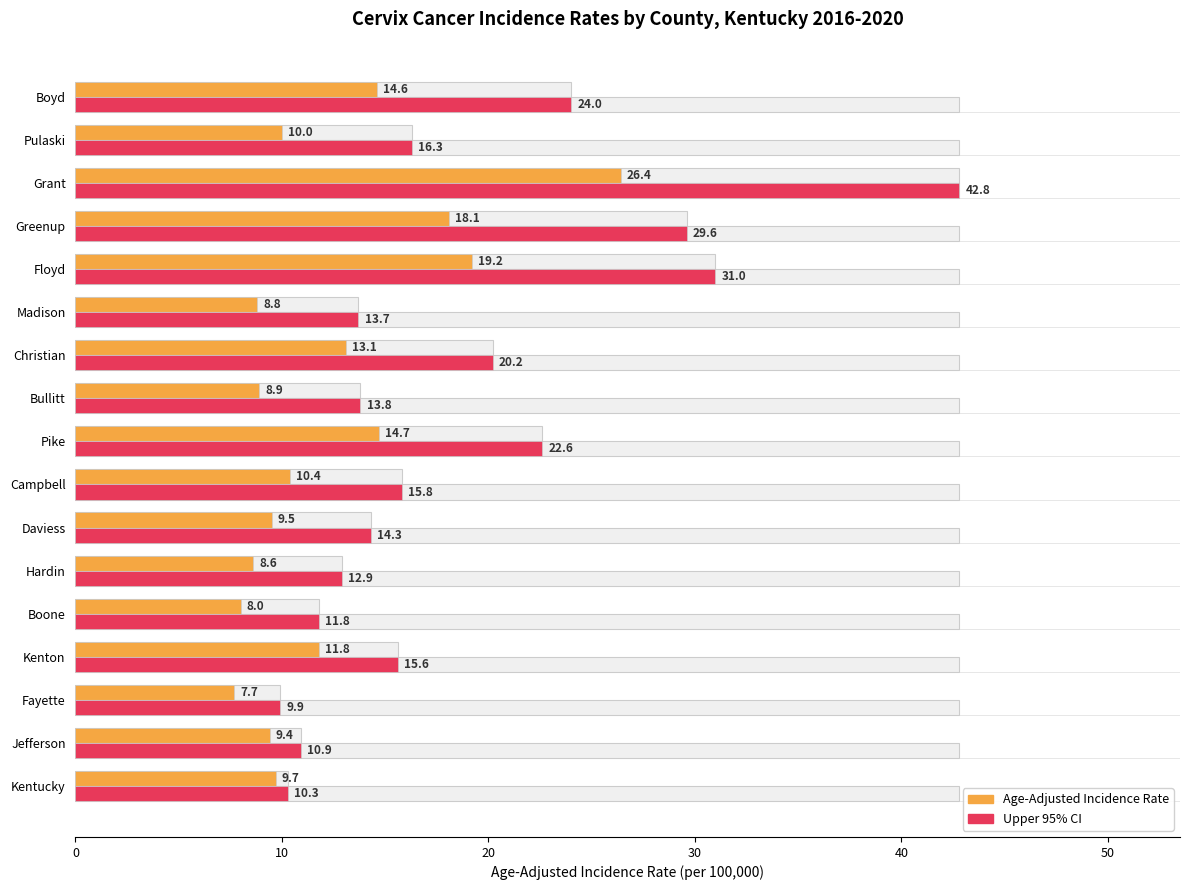

The value of Upper Confidence Interval at Kentucky is 10.3. True or false?

True